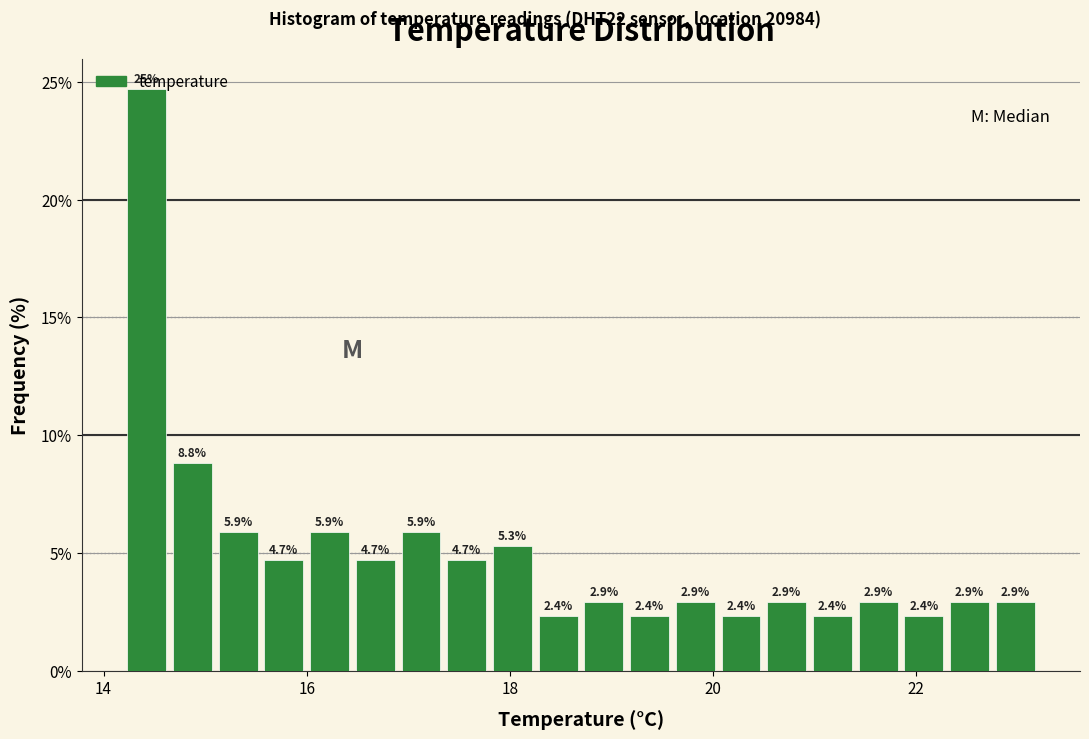

Read against the x-axis, roughly where is the centre of the tallest bar?

14.4